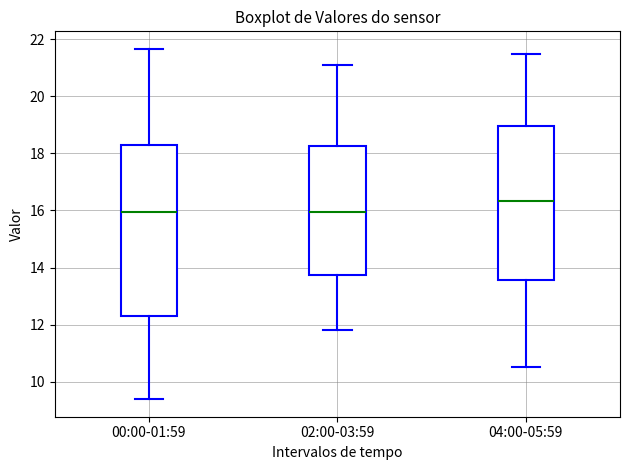

Reading left to right, transcribe this box plot: for each box, give where its median line is, the range the box spans, and where its two whiskers end, as read against the y-axis. The values are not printed on the chart, so give them approximately, as read against the axis.

00:00-01:59: median 16.0, box 12.2 to 18.2, whiskers 9.4 to 21.6
02:00-03:59: median 16.0, box 13.8 to 18.2, whiskers 11.8 to 21.2
04:00-05:59: median 16.4, box 13.6 to 19.0, whiskers 10.6 to 21.6